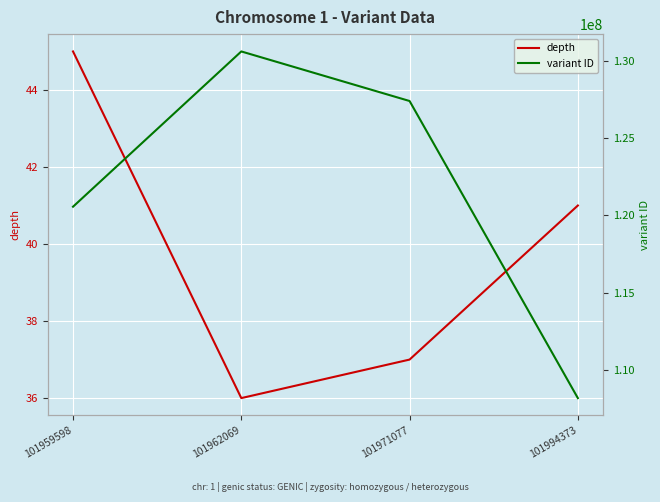

How many series are shown in this chart?

2